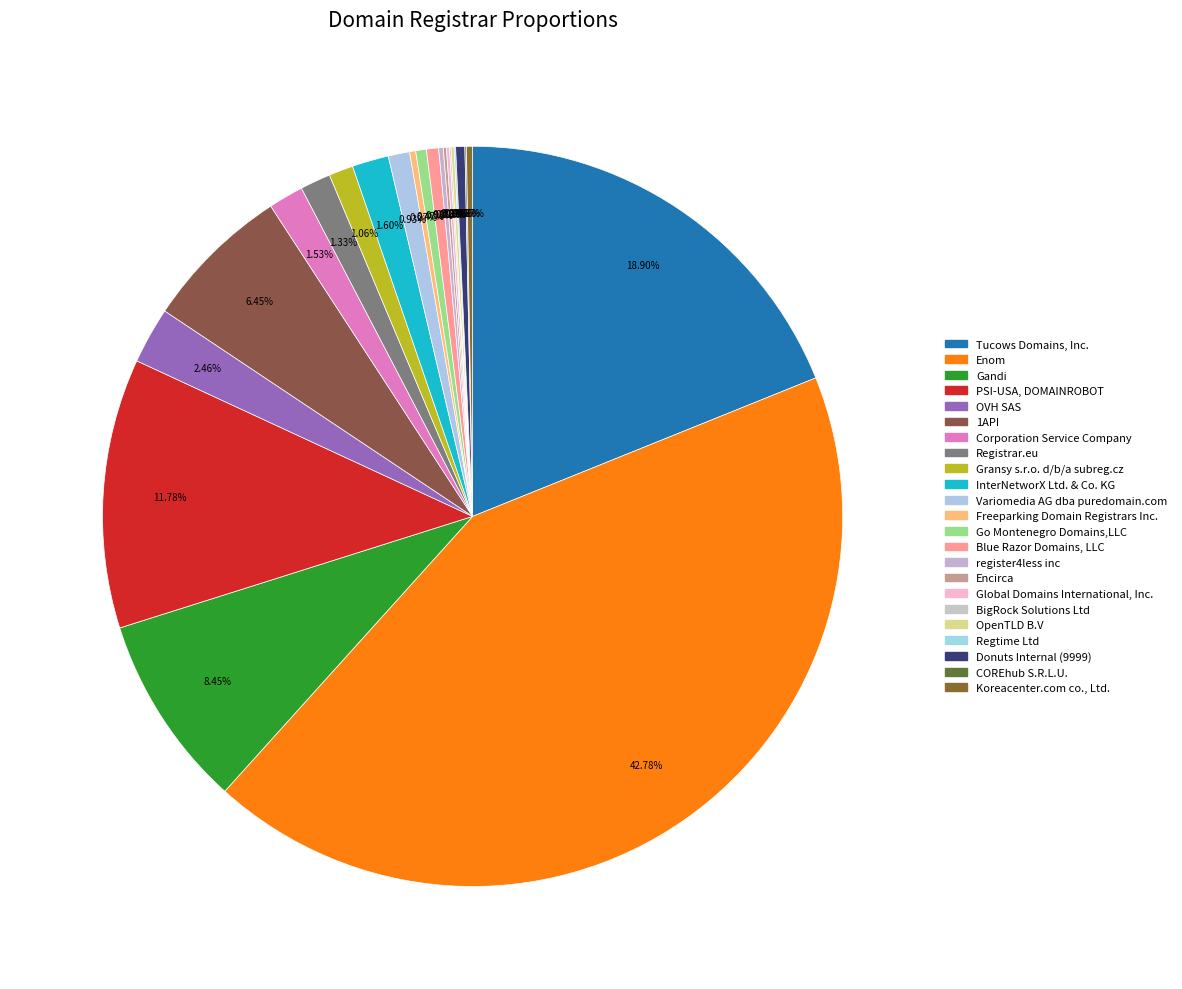

What percentage is the Registrar.eu slice, to the nearest percent?

1%